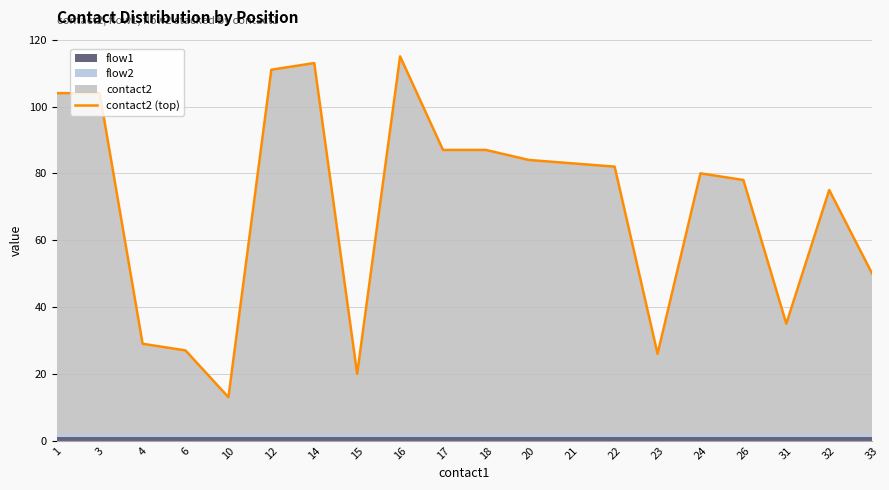

List the labels in order of value, smallest first.

10, 15, 23, 6, 4, 31, 33, 32, 26, 24, 22, 21, 20, 17, 18, 1, 3, 12, 14, 16